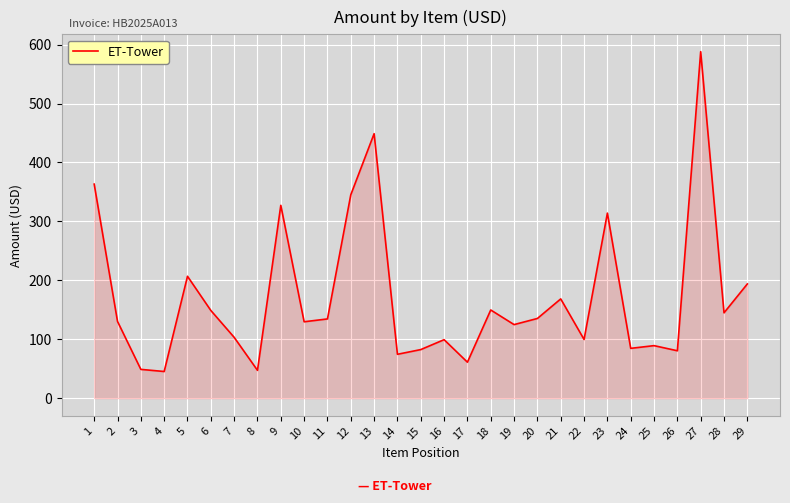

What is the change in value from 7 to 19?

+21.6